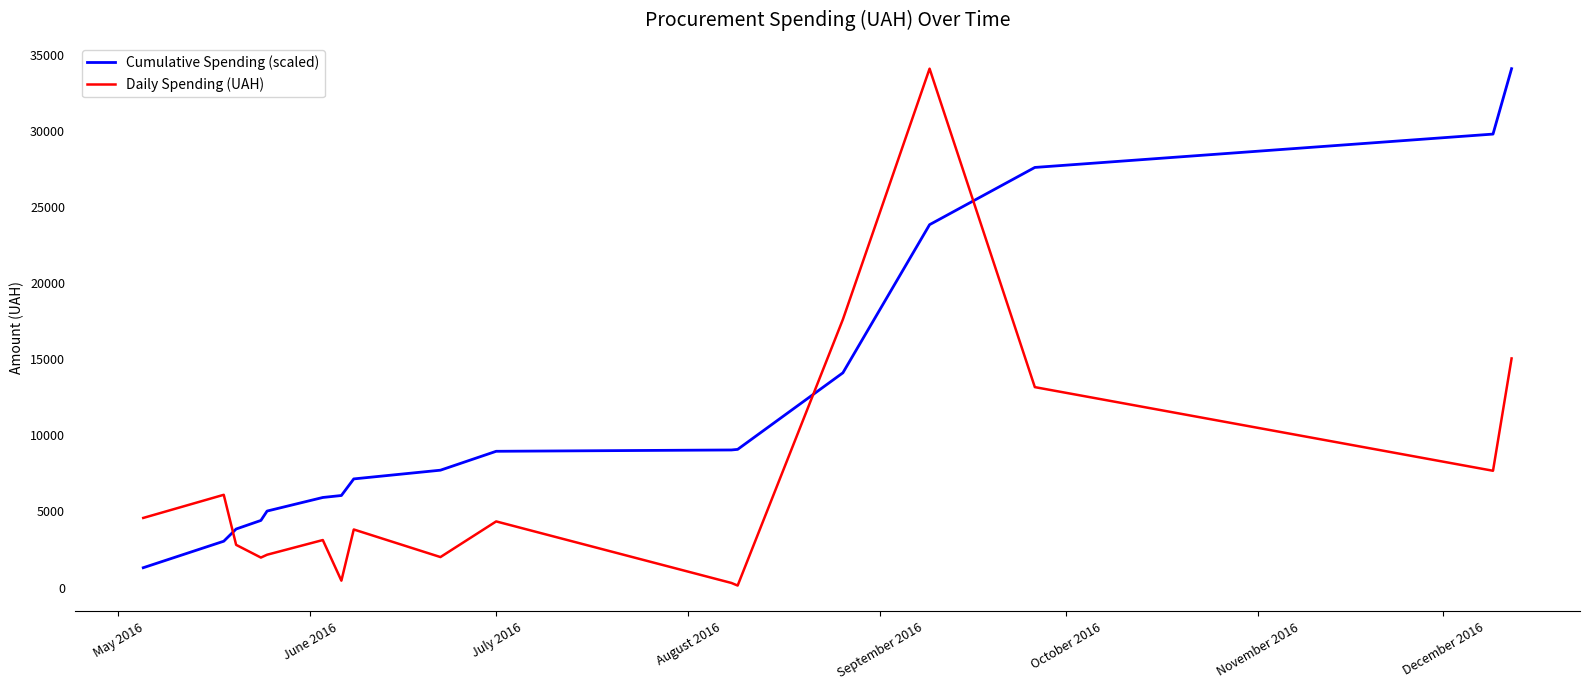

What is the difference between the maximum and minimum values in the Cumulative Spending (scaled) series?

32780.4